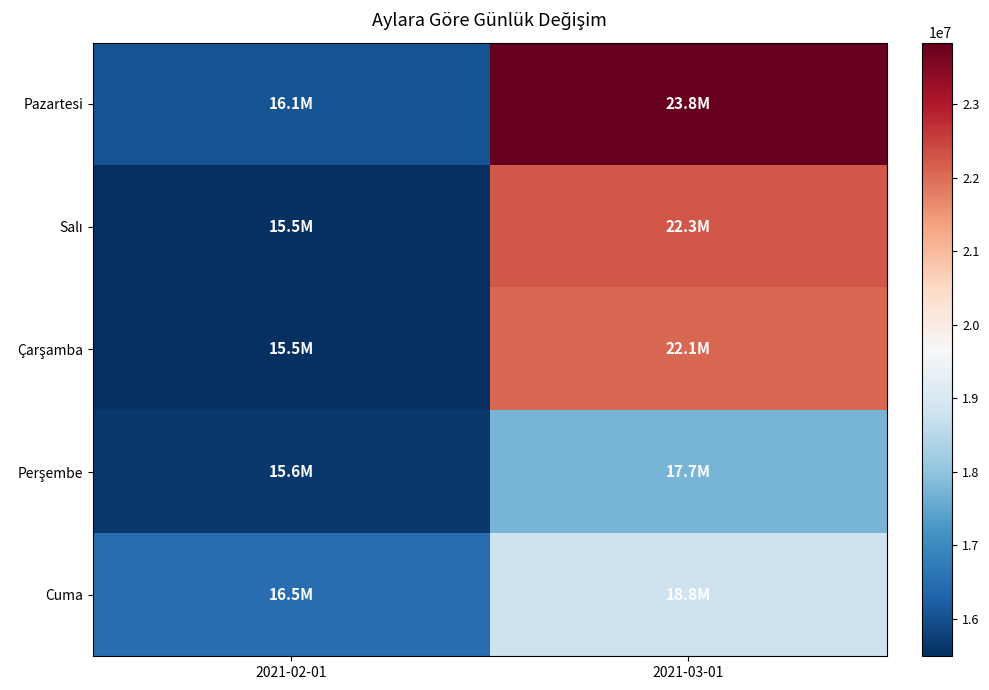

At how many categories does at least one series exceed 16950067?

1